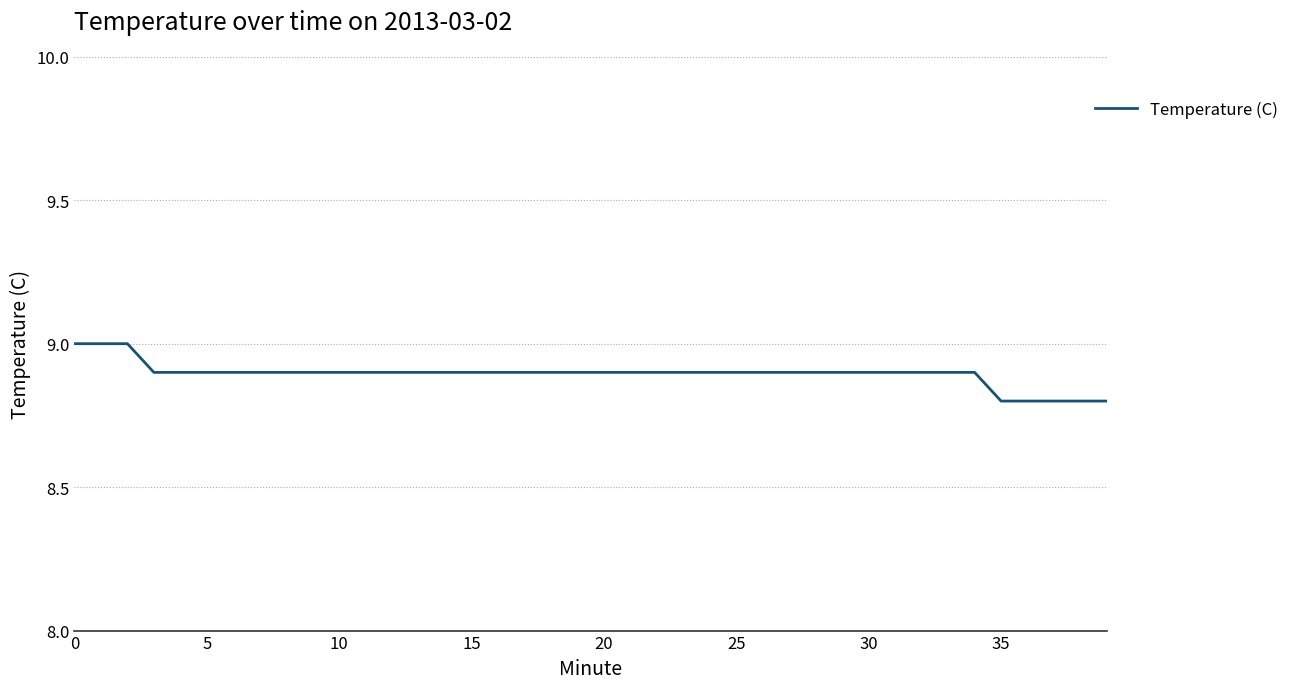

What is the minimum value shown in the chart?

8.8